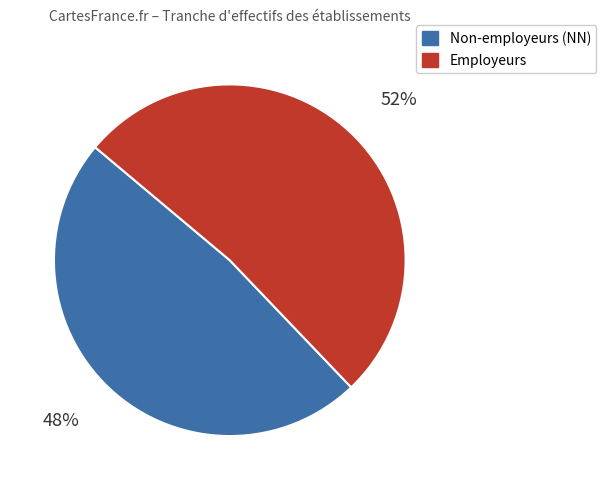

How many slices are in this pie chart?

2